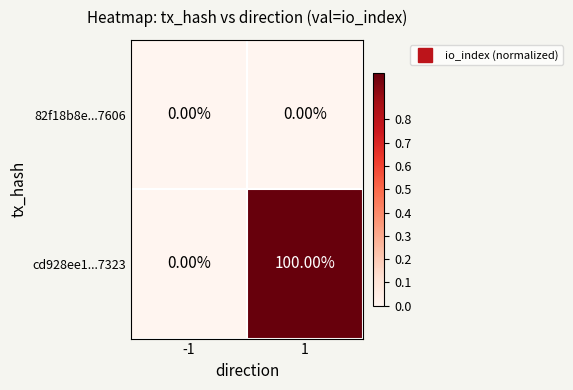

How many positive values does the cd928ee1...7323 series have?

1